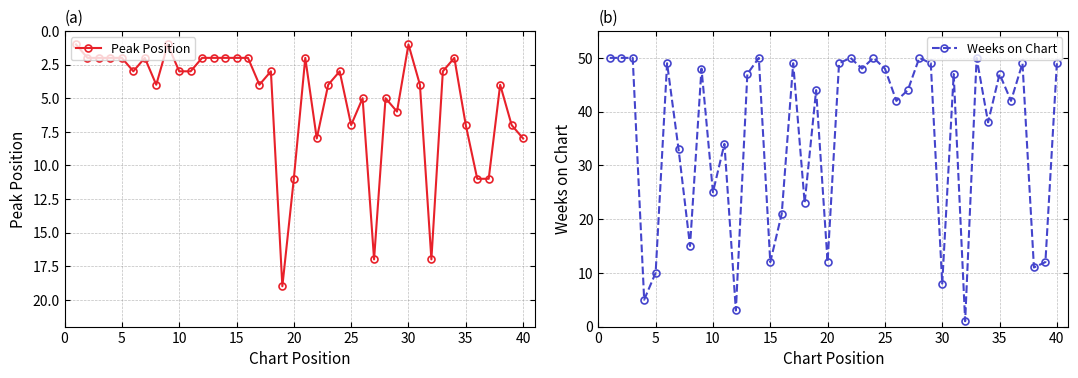

True or false: Peak Position has more than 2 points higher than both neighbors.

True